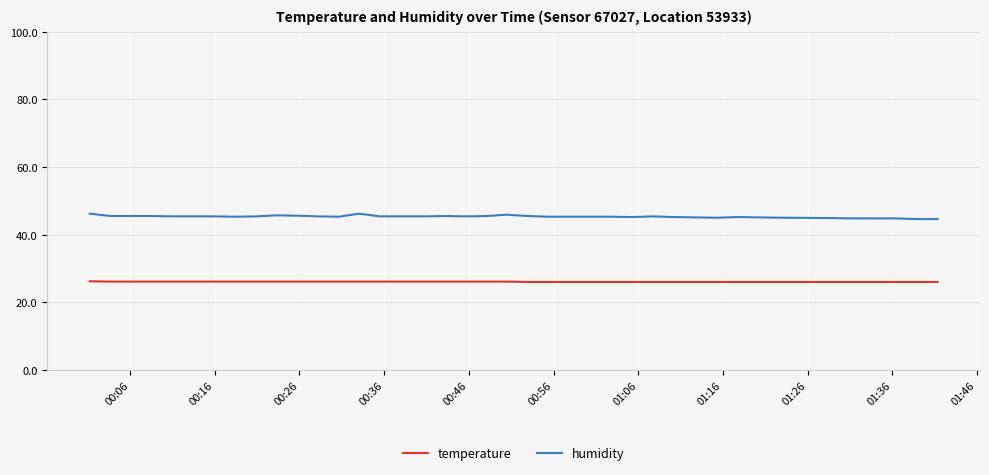

Which series has the largest total across all categories?

humidity